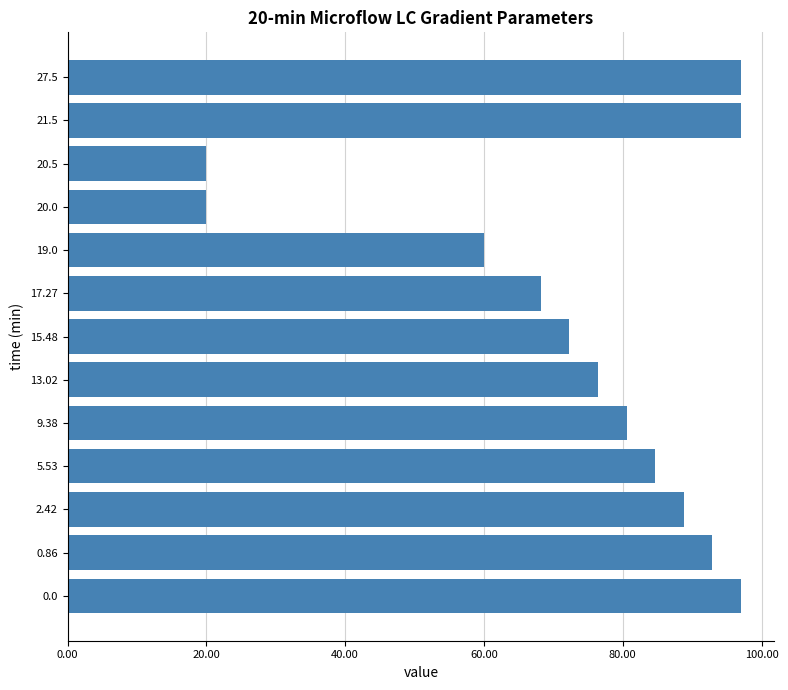

Which series has the largest total across all categories?

solvent A (%)